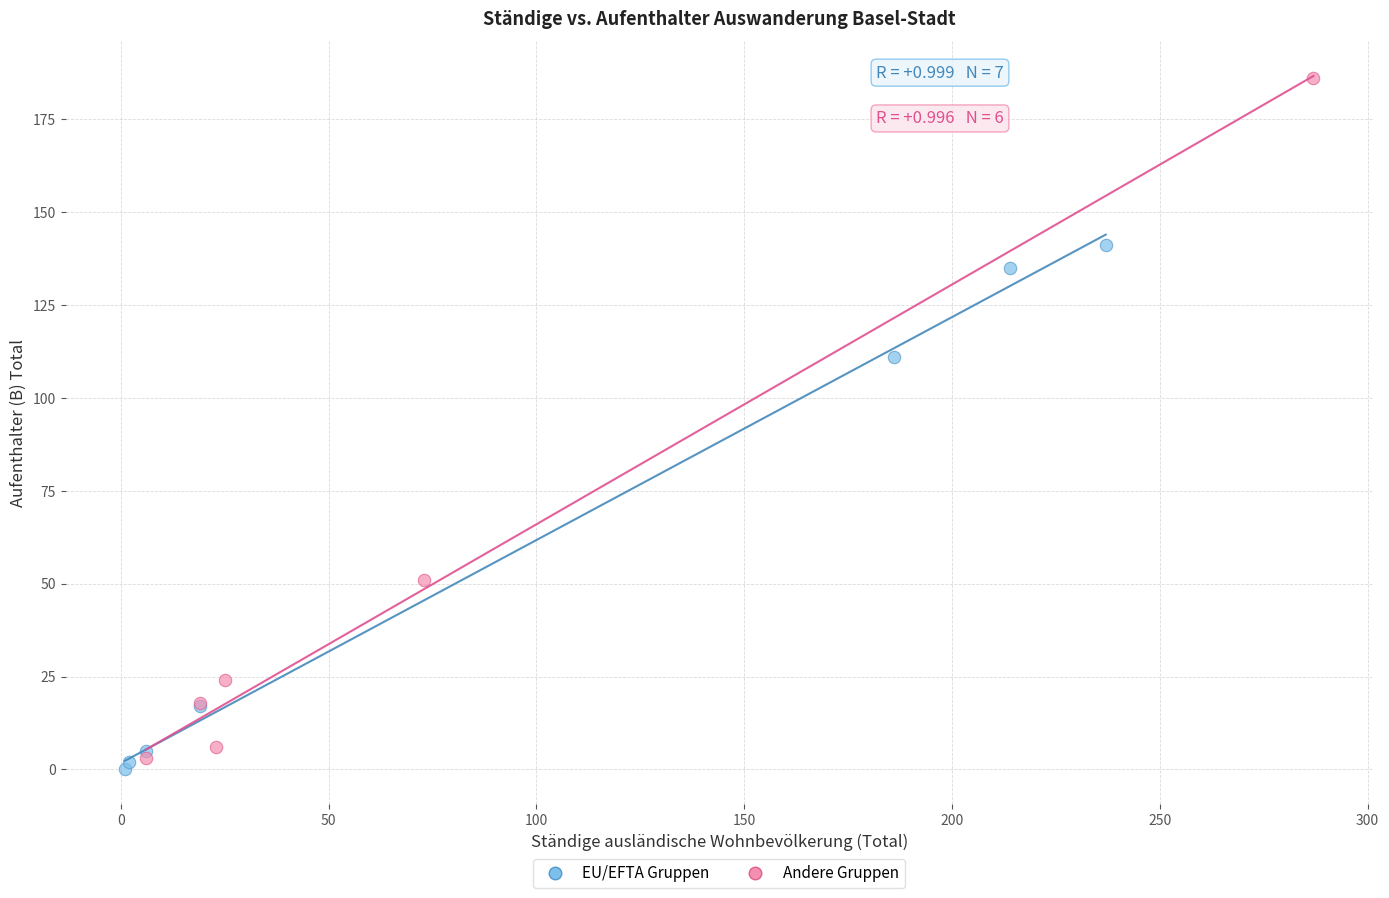

Which series contains the highest Y value?

Andere Gruppen